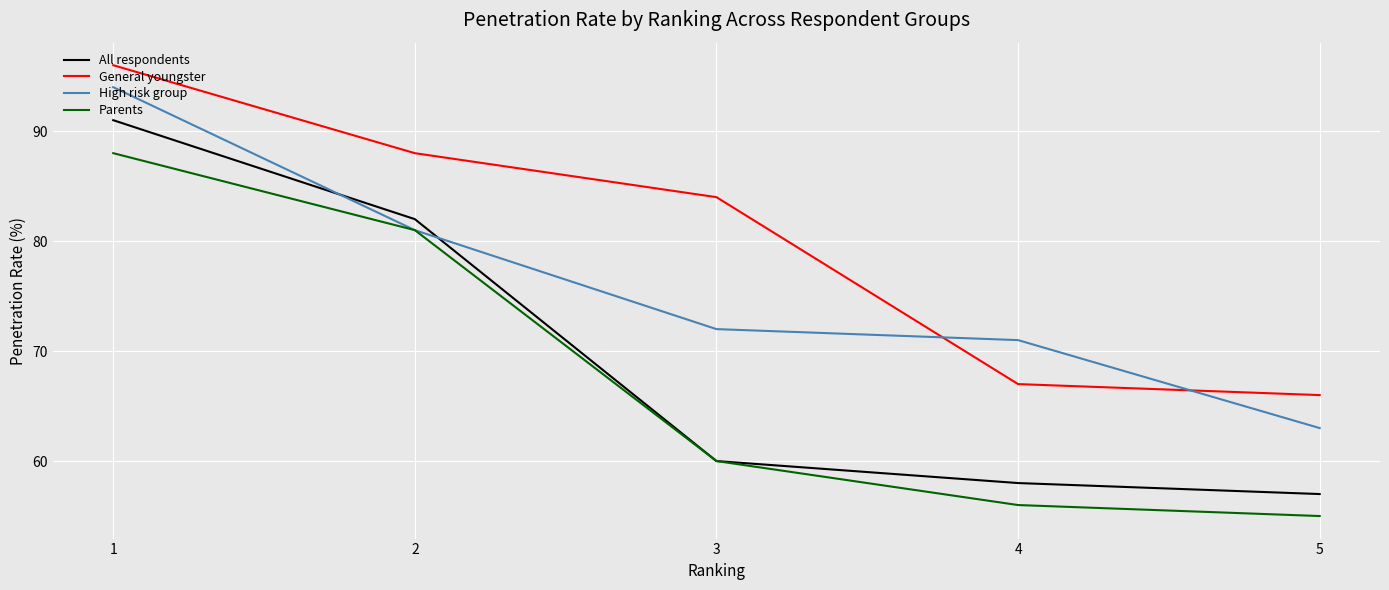

What is the difference between the maximum and second lowest values in the Parents series?

32